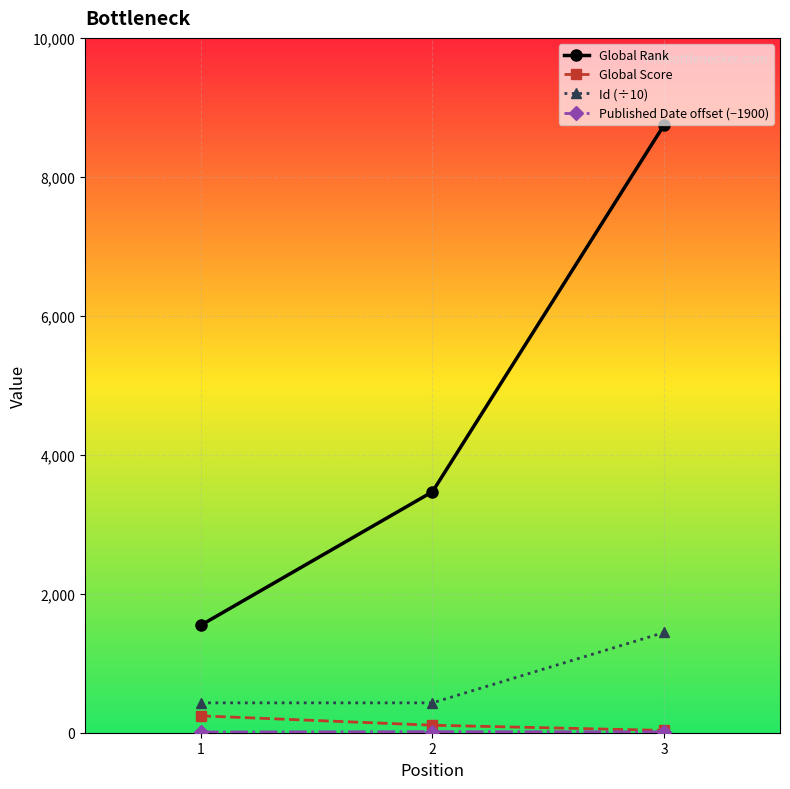

At which category is the sum across all series the highest?

3